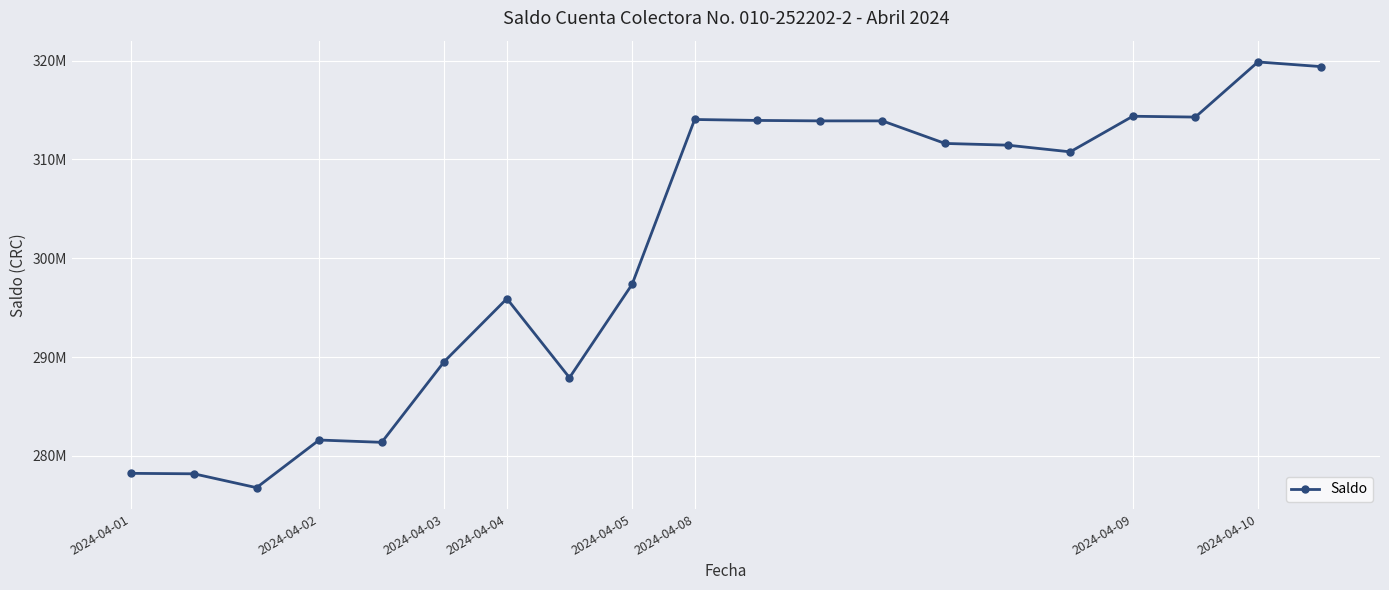

At which label does the data first exceed 311444256?

2024-04-08